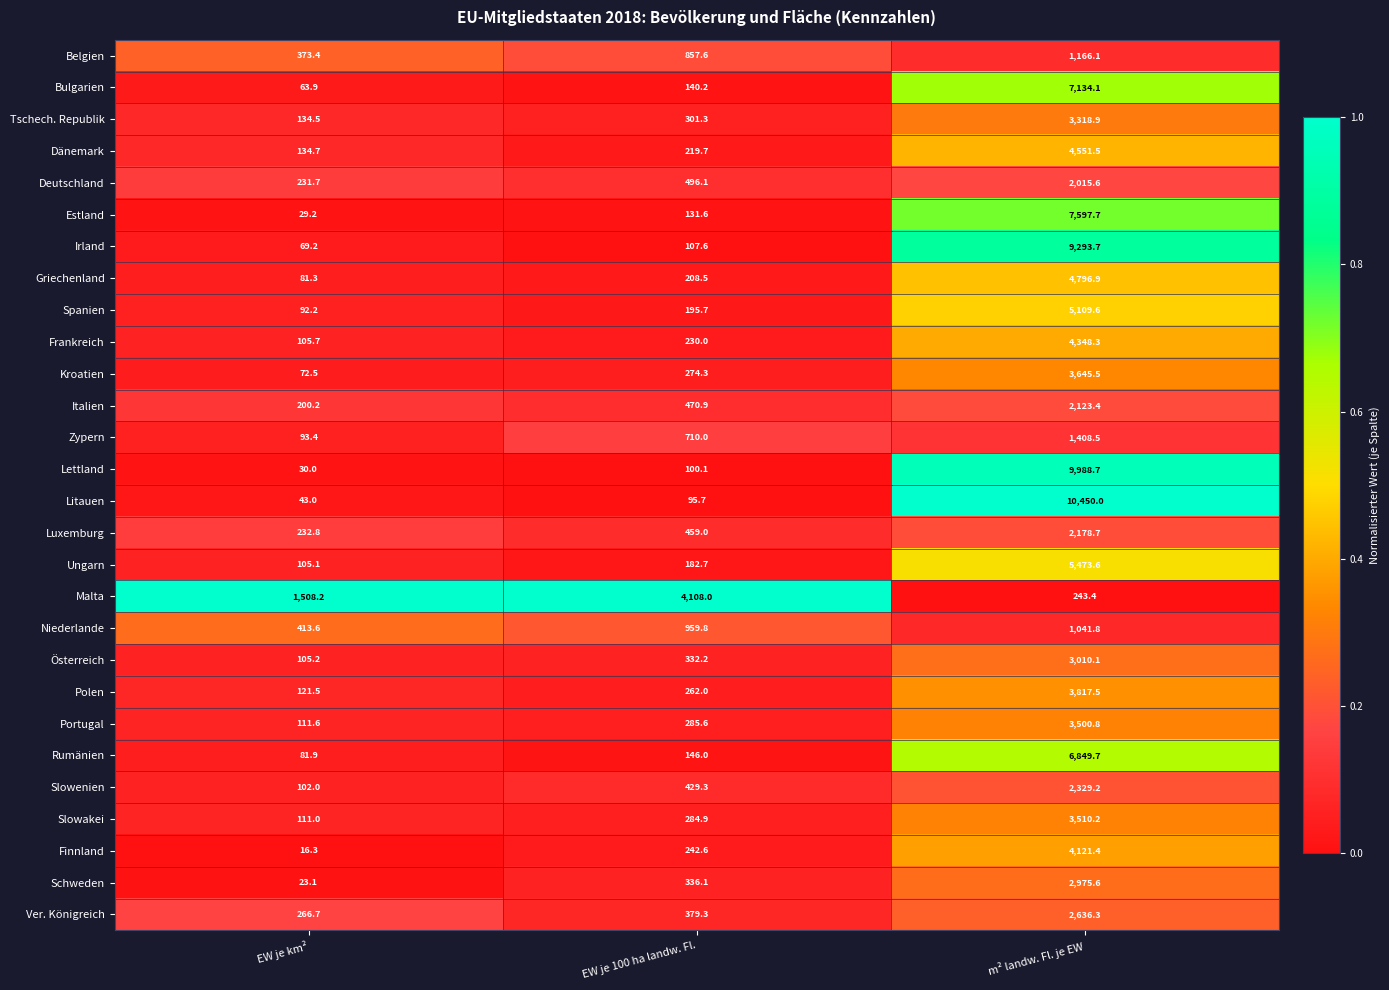

What is the difference between the highest and lowest values at EW je 100 ha landw. Fl.?

4012.3